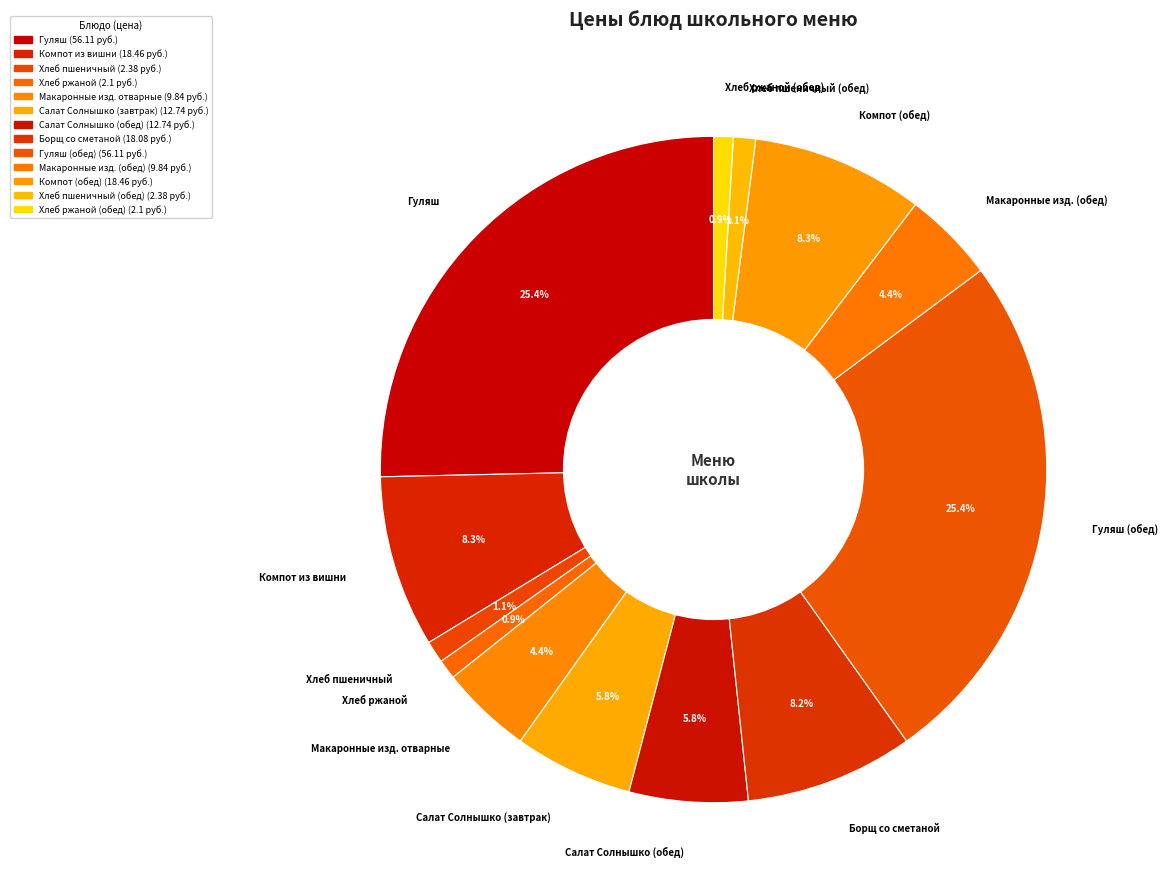

Between Хлеб ржаной and Салат Солнышко (завтрак), which is larger?

Салат Солнышко (завтрак)